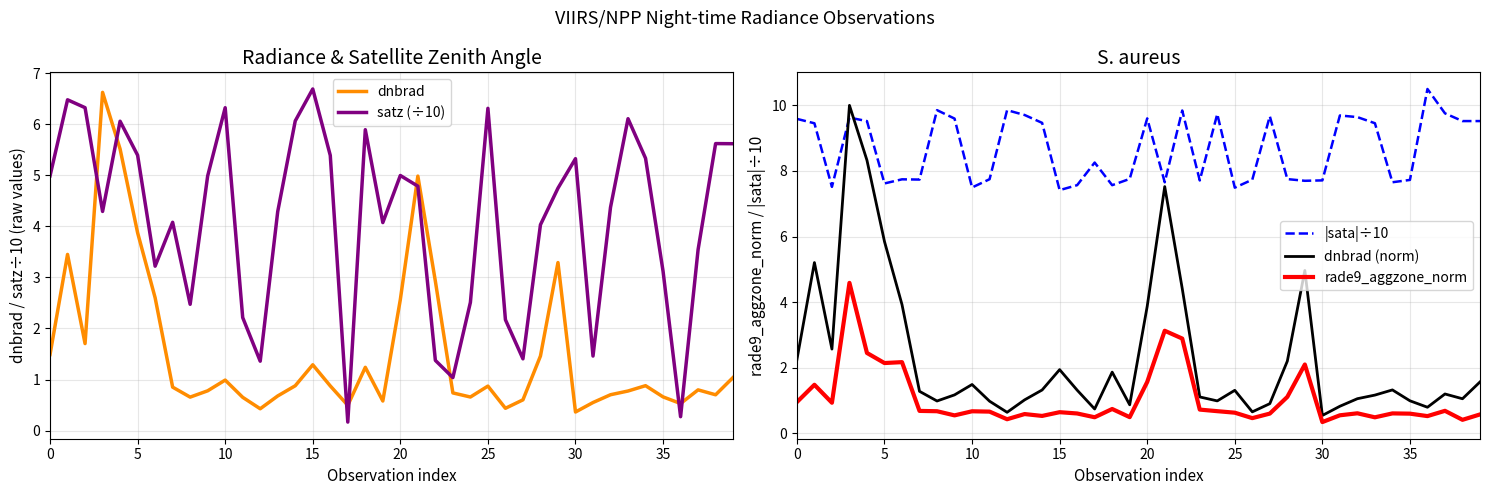

True or false: dnbrad (norm) and |sata|÷10 intersect in this chart.

True